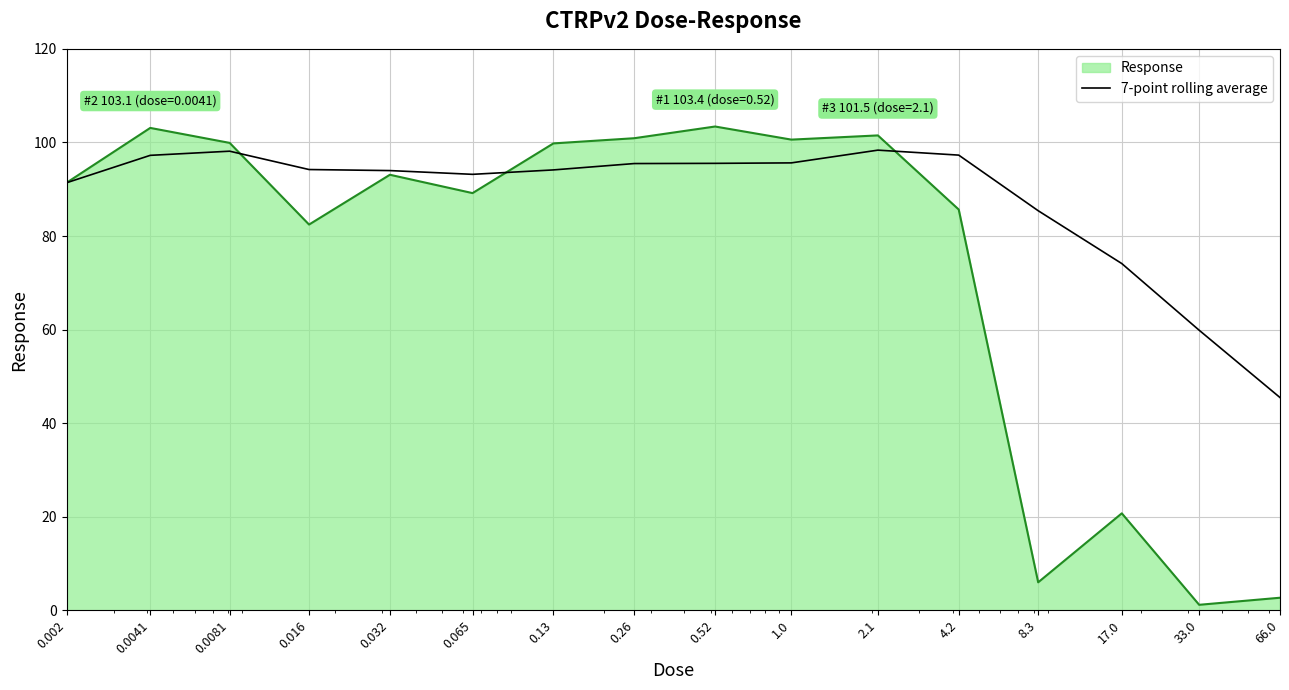

Which series has the largest total across all categories?

7-point rolling average